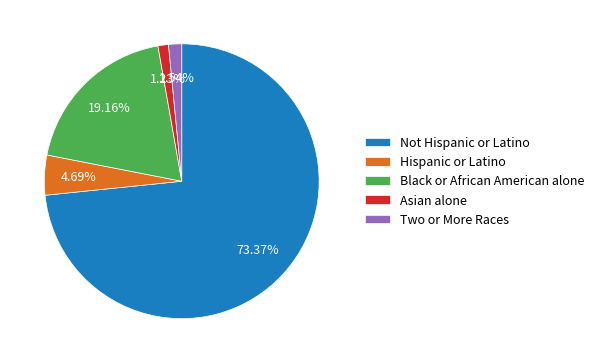

To the nearest percent, what is the difference between the largest and smallest slice percentages?

72%